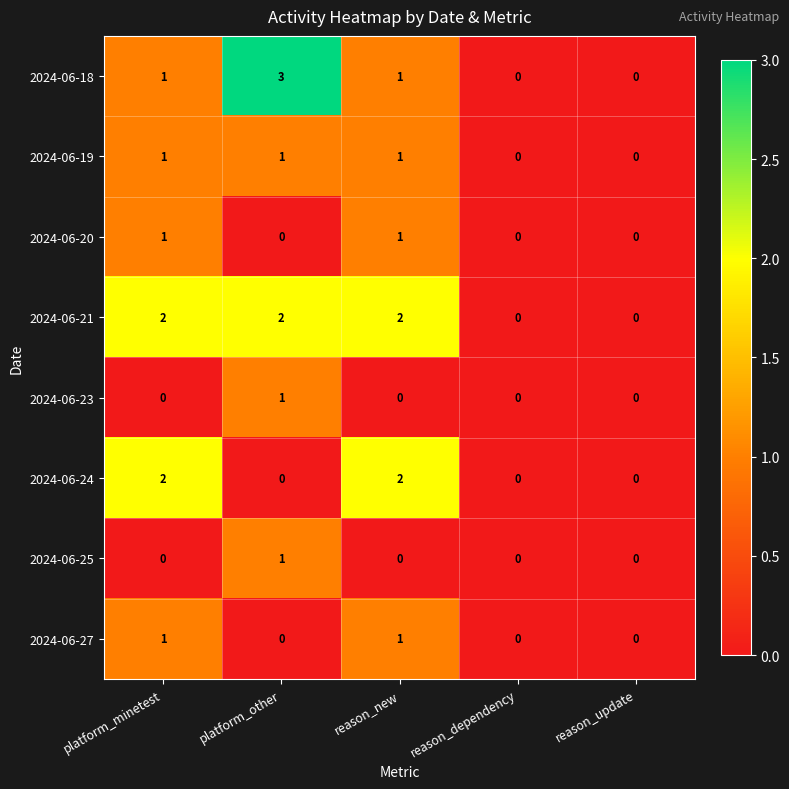

Count the 2024-06-27 values in the range 0 to 1.

5